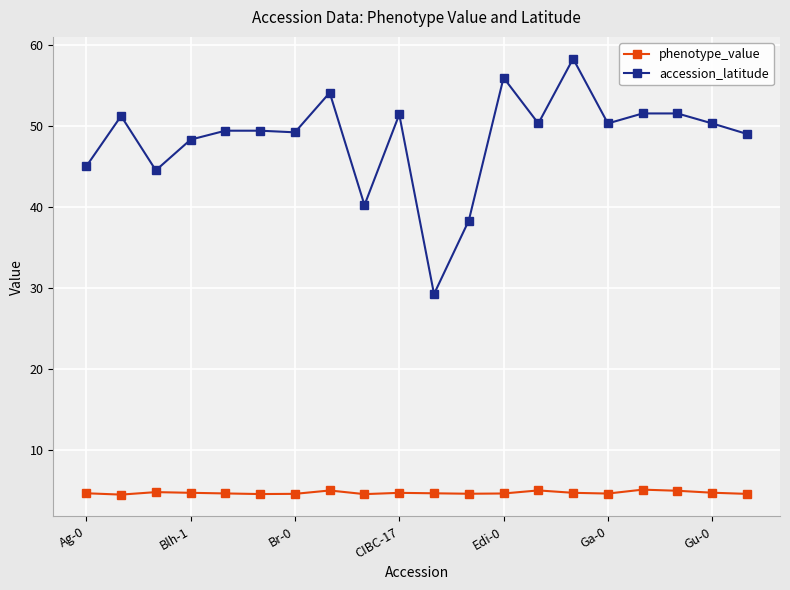

What is the value of the phenotype_value point at the 13th from the left?

4.6